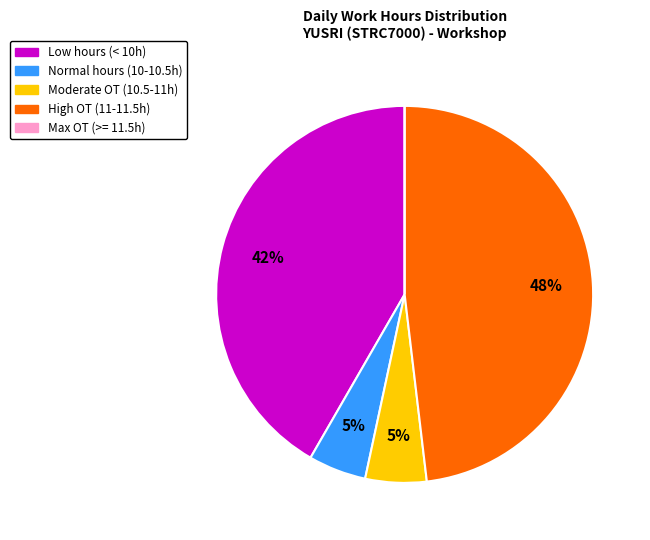

Is there any slice that represents more than half of the pie?

No